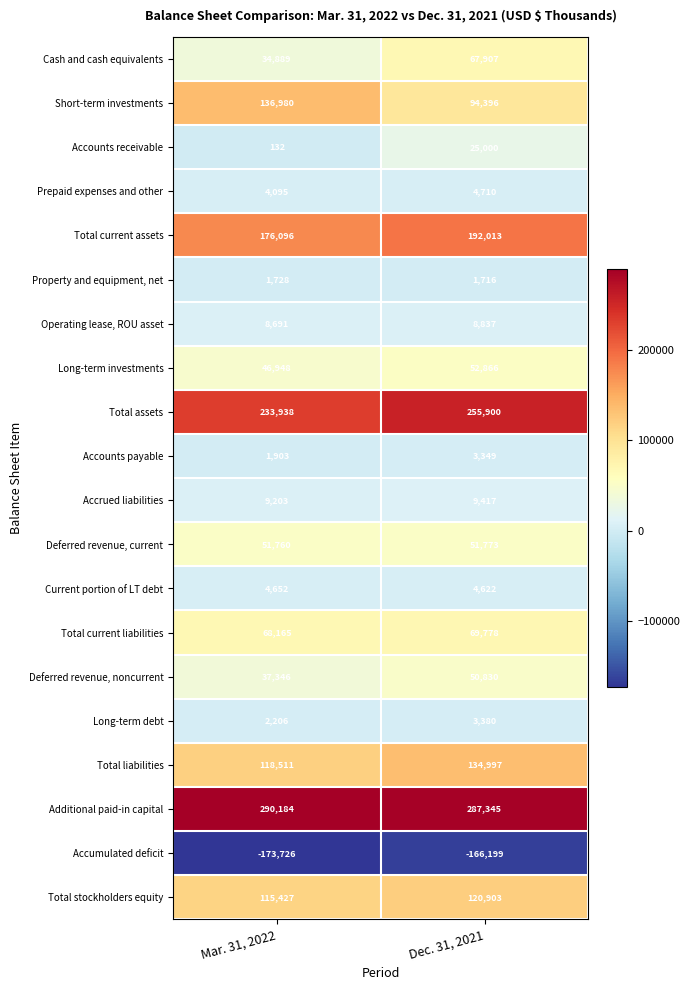

How many values in the Accrued liabilities series are below 9417?

1